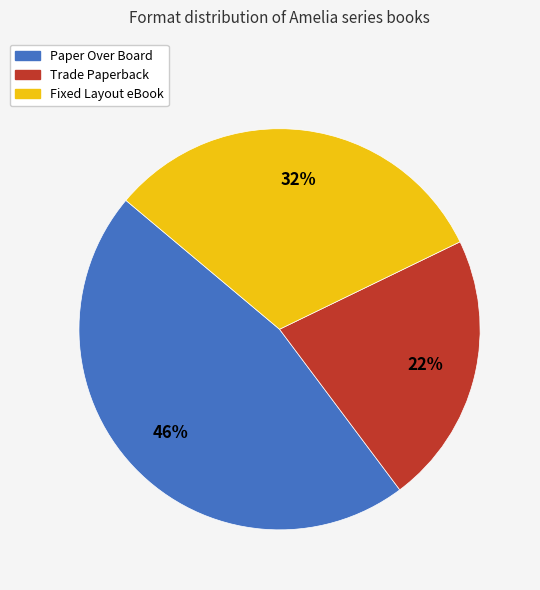

Between Paper Over Board and Fixed Layout eBook, which is larger?

Paper Over Board